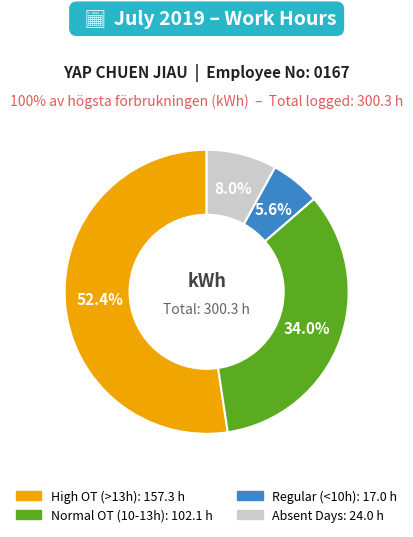

Is there a majority slice in this chart?

Yes